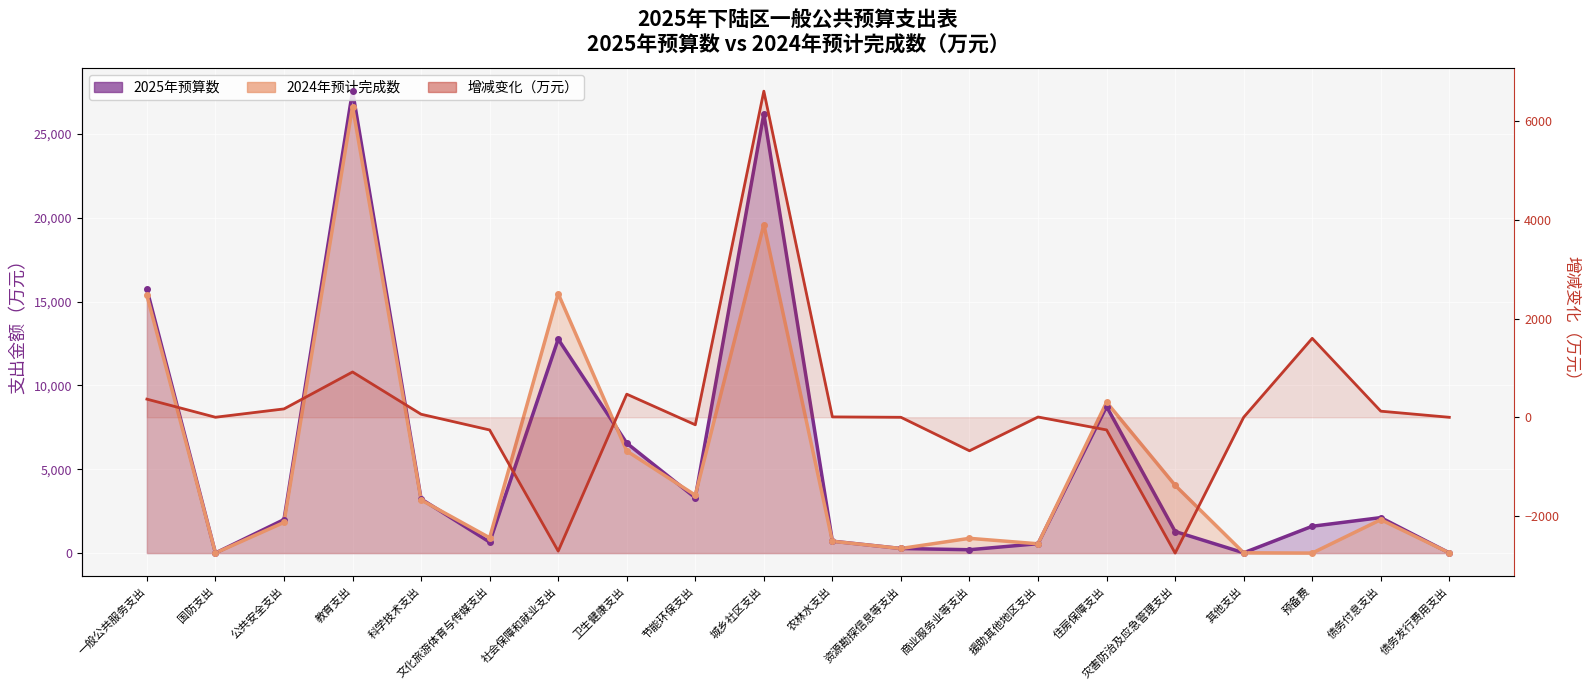

How many values are below 5?

10